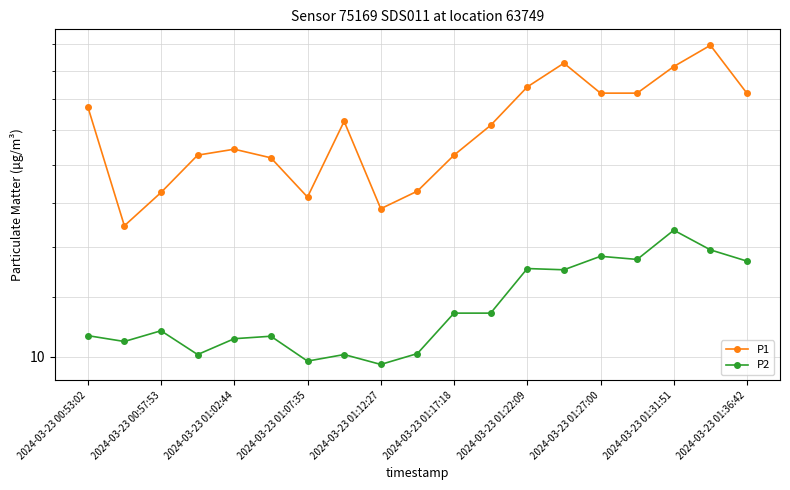

Rank the series at 2024-03-23 01:27:00 from lowest to highest value.

P2, P1